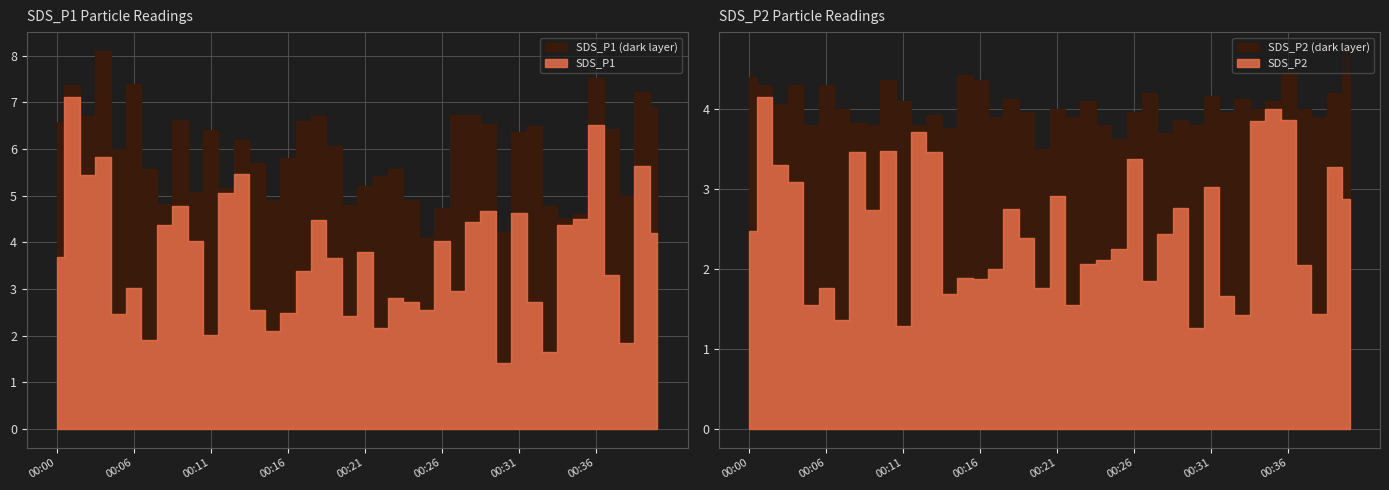

Which series changed the most between 00:31 and 00:38?

SDS_P1